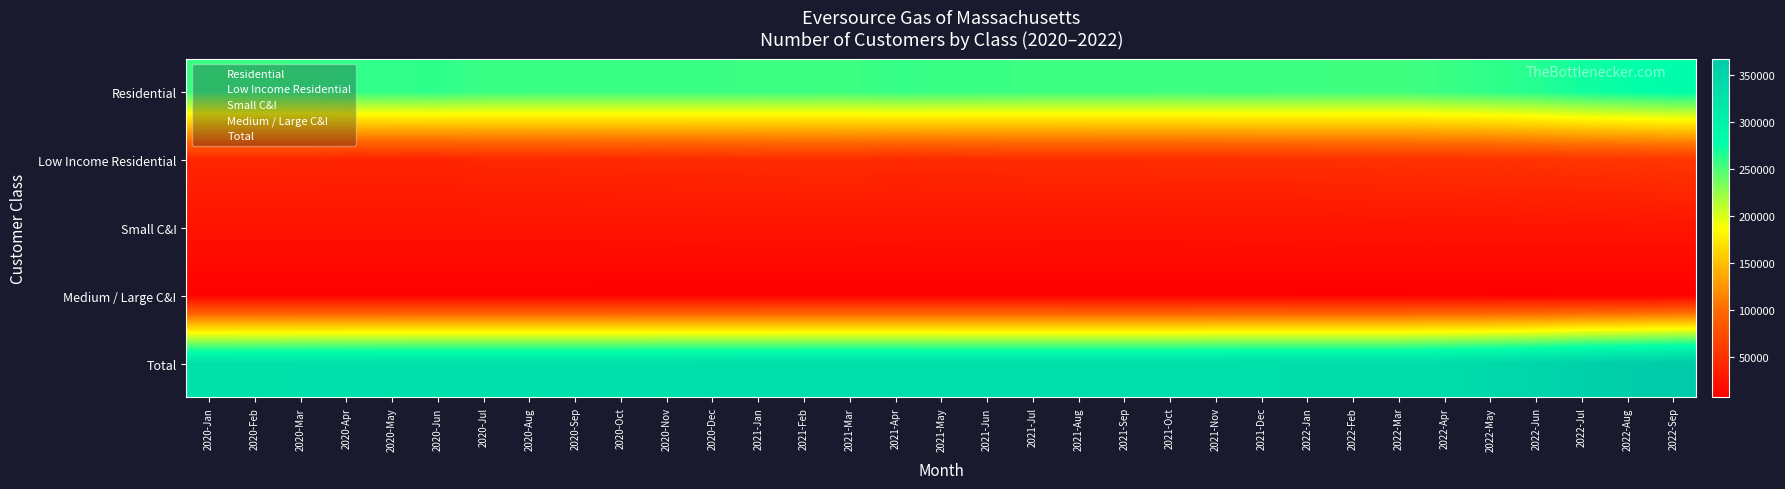

How many distinct data groups are displayed?

5